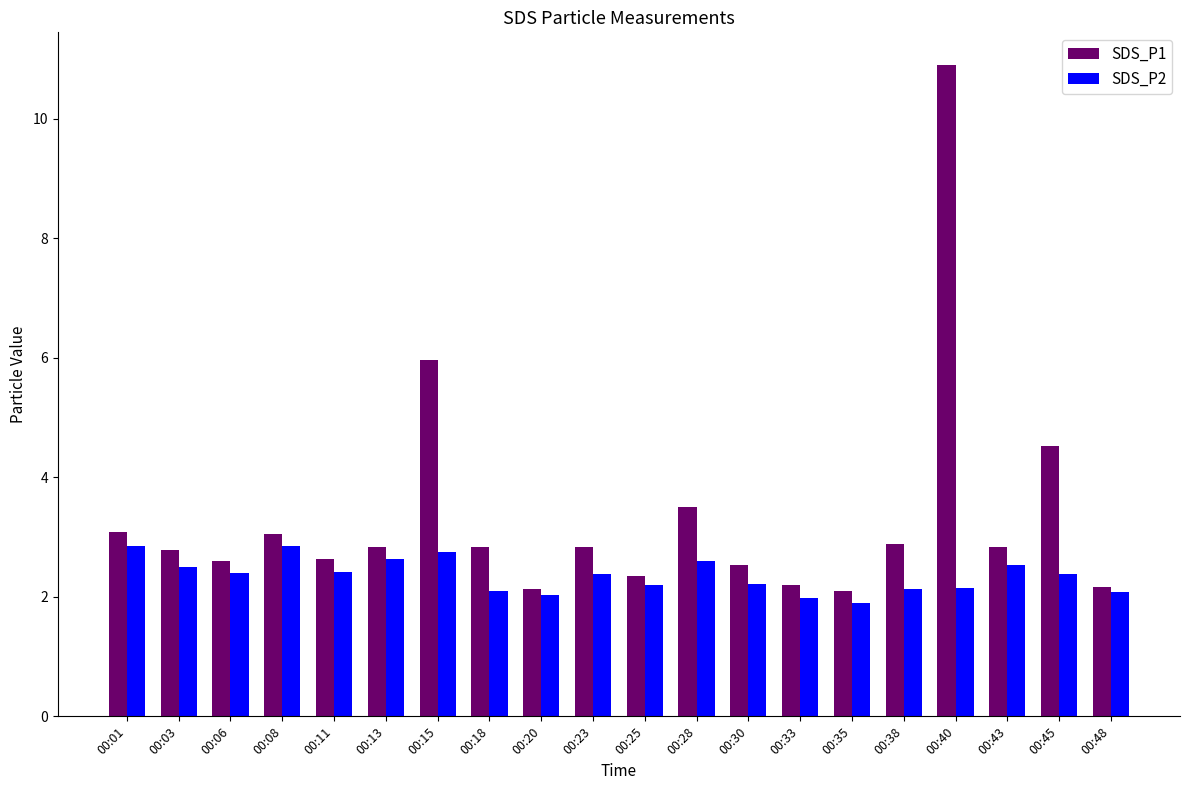

List the series in order of their peak value, highest first.

SDS_P1, SDS_P2